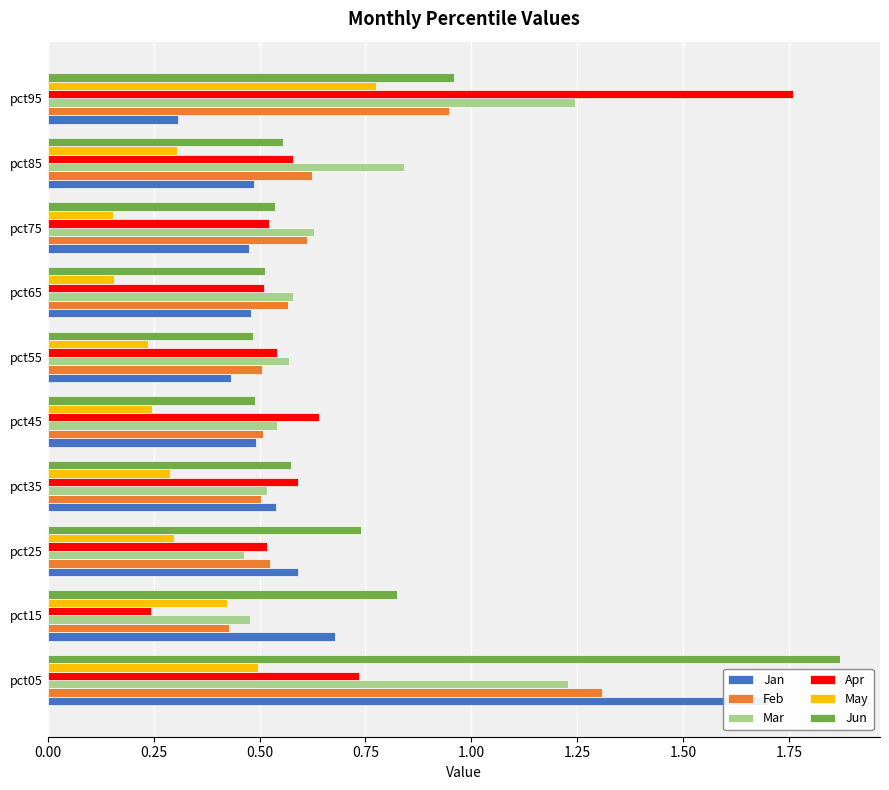

The Jun series shows 0.1 at 1.50. True or false?

False